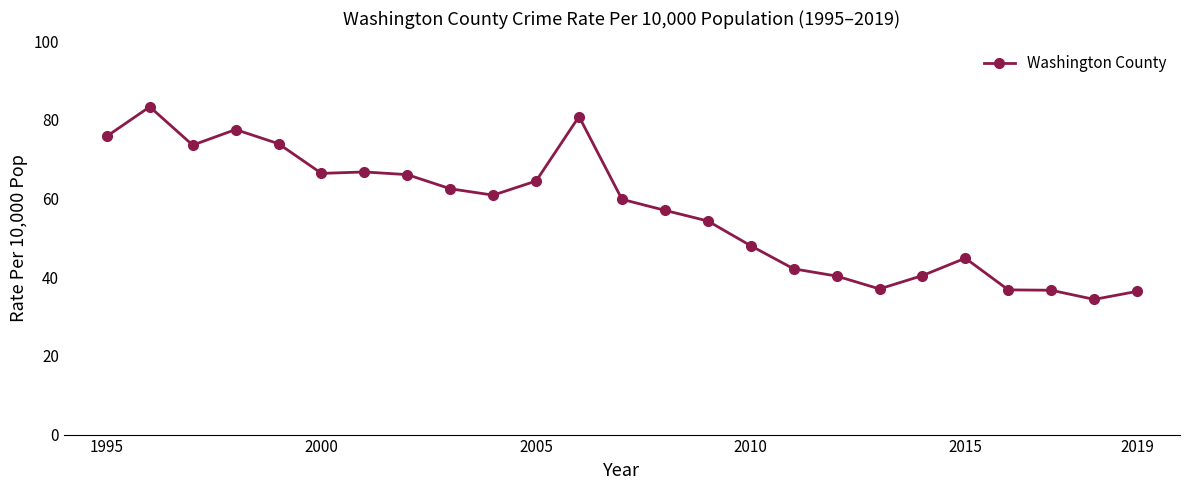

What is the difference between the maximum and minimum values?

49.0